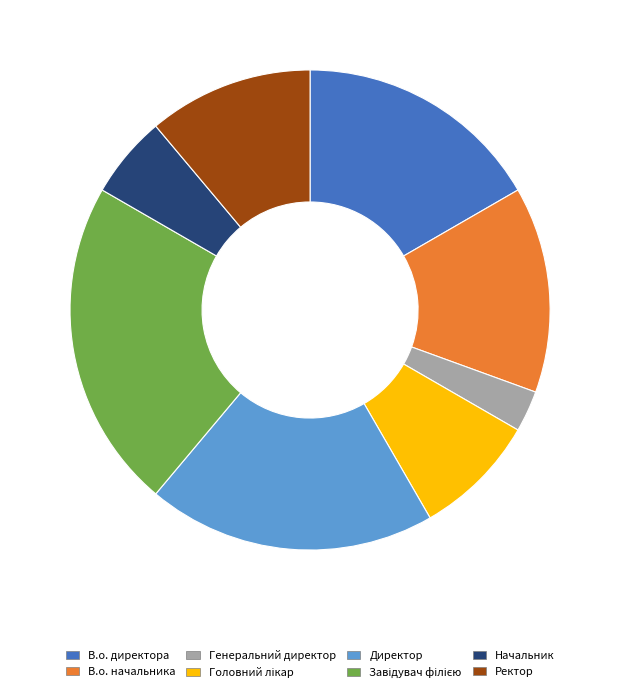

Between Ректор and Начальник, which is larger?

Ректор